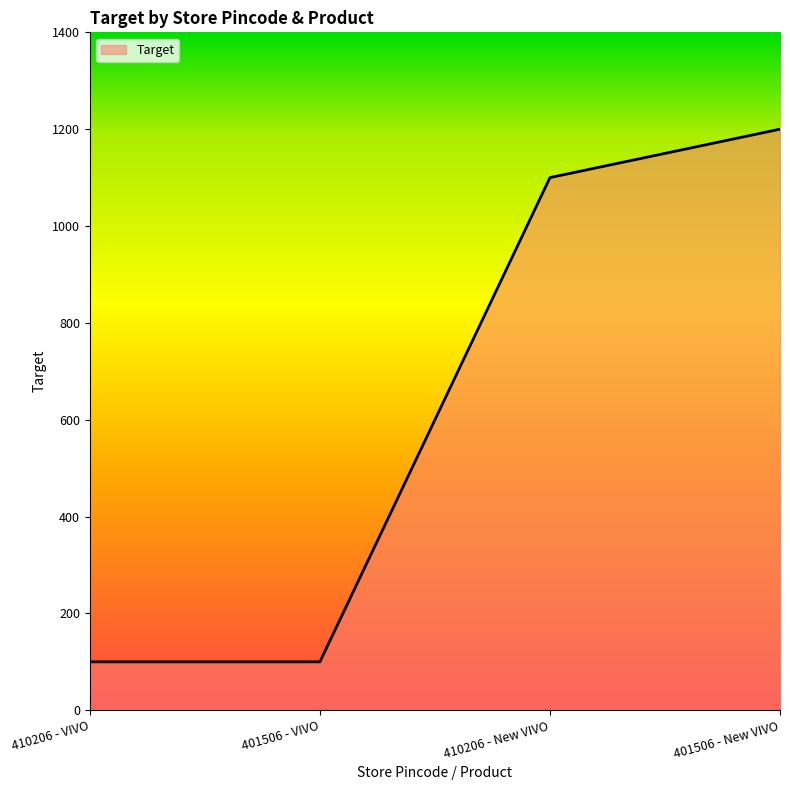

What is the difference between the second highest and second lowest values?

1000